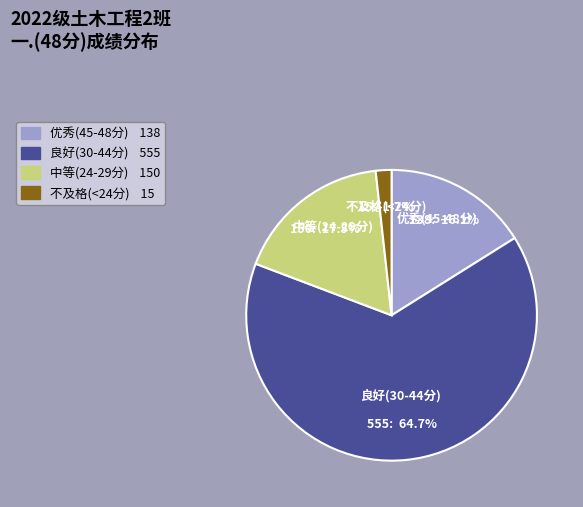

How many slices are in this pie chart?

4